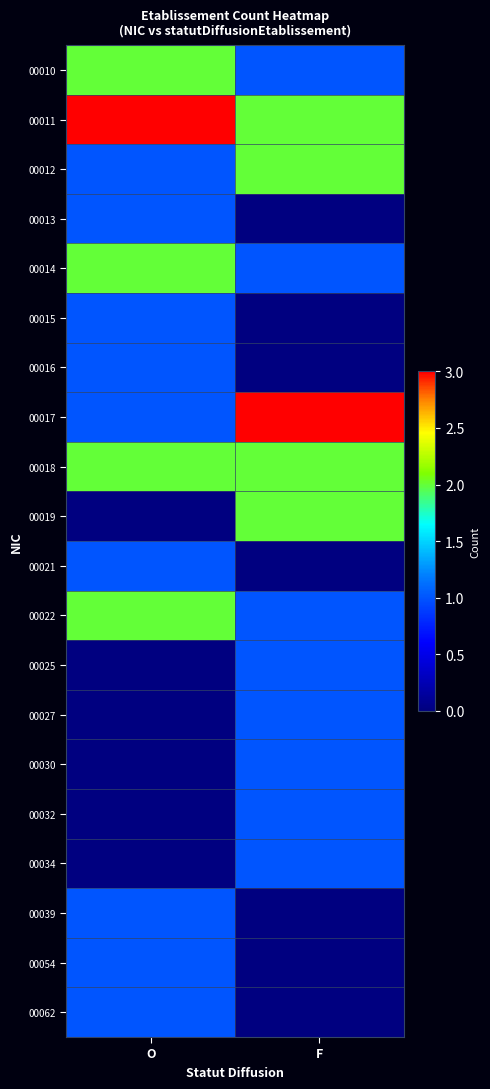

How many series are shown in this chart?

20